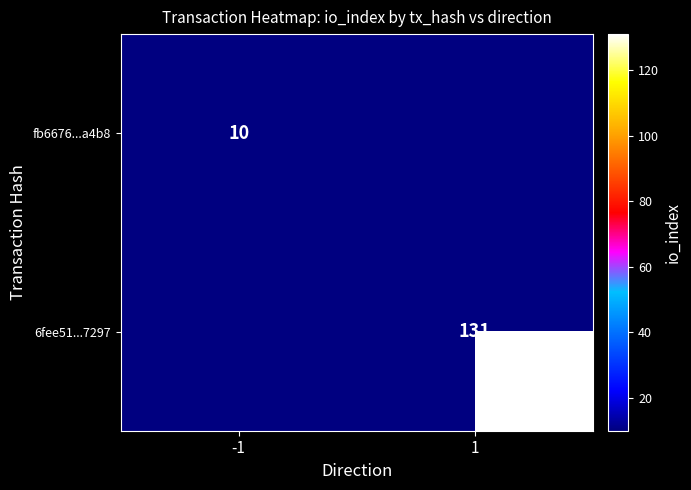

Is it true that 6fee51...7297 equals 131 at 1?

True